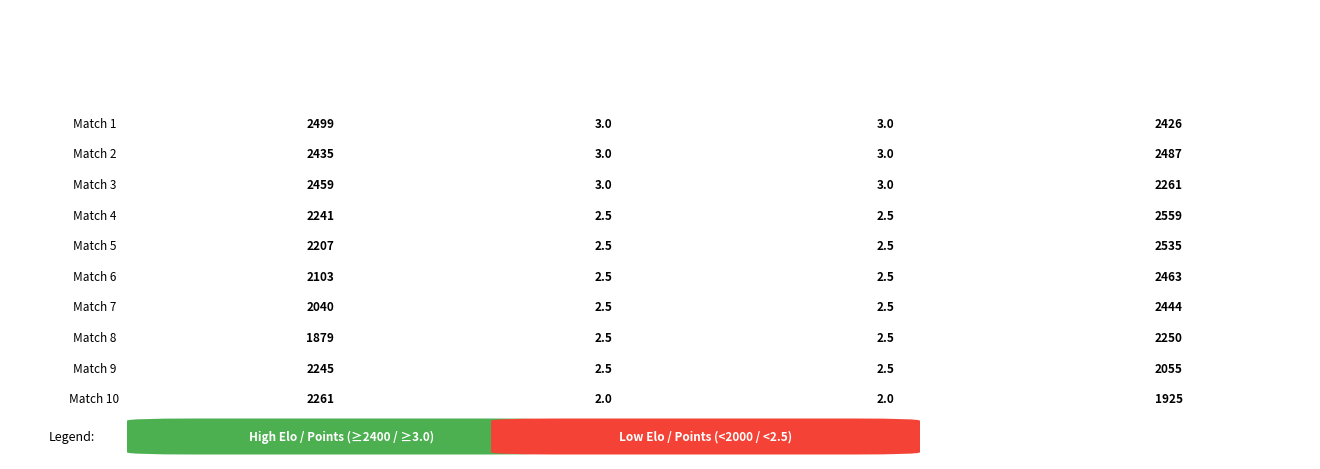

Which series has the largest range (max minus min)?

Match 4